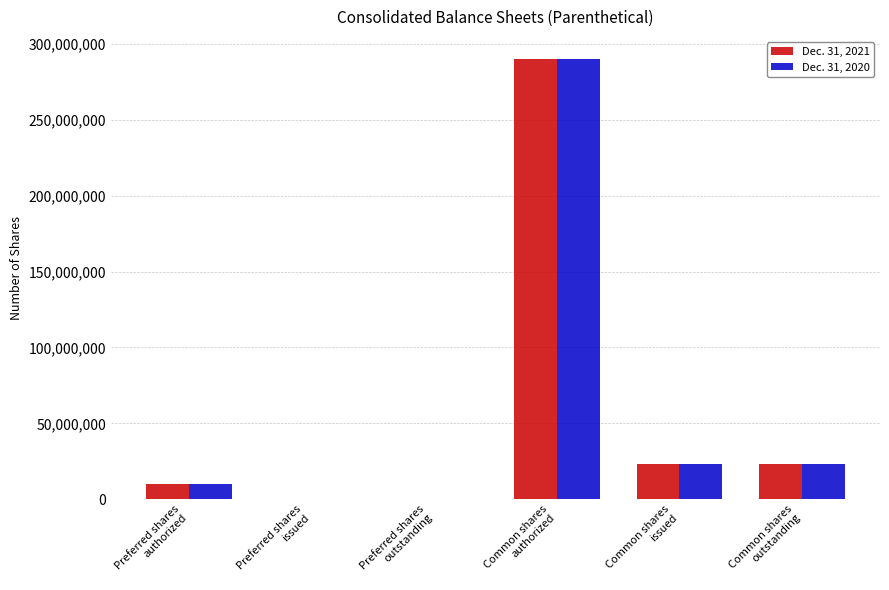

What is the average value of the Dec. 31, 2020 series?

57675993